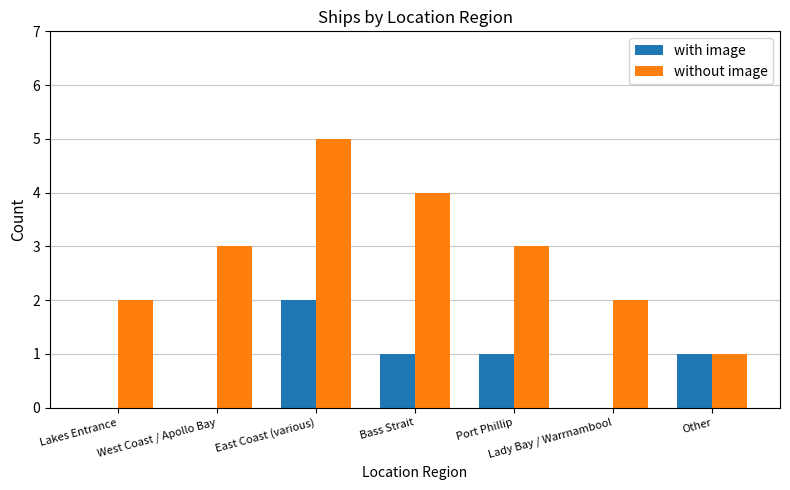

At which category does the chart reach its peak across all series?

East Coast (various)